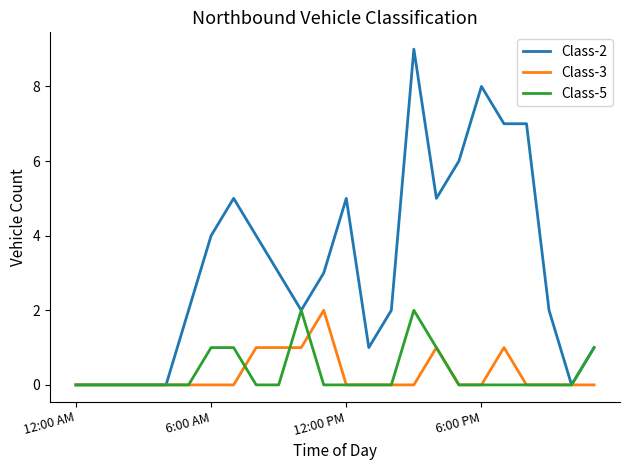

Which series has the widest spread of values?

Class-2